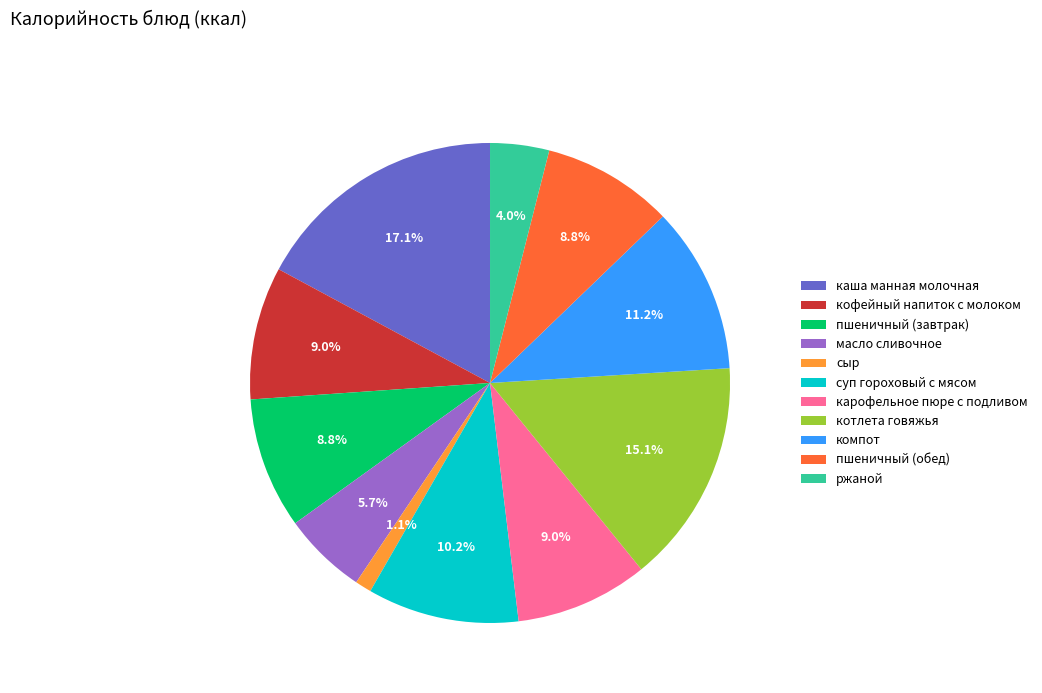

Do ржаной and пшеничный (обед) together represent more than half of the pie?

No